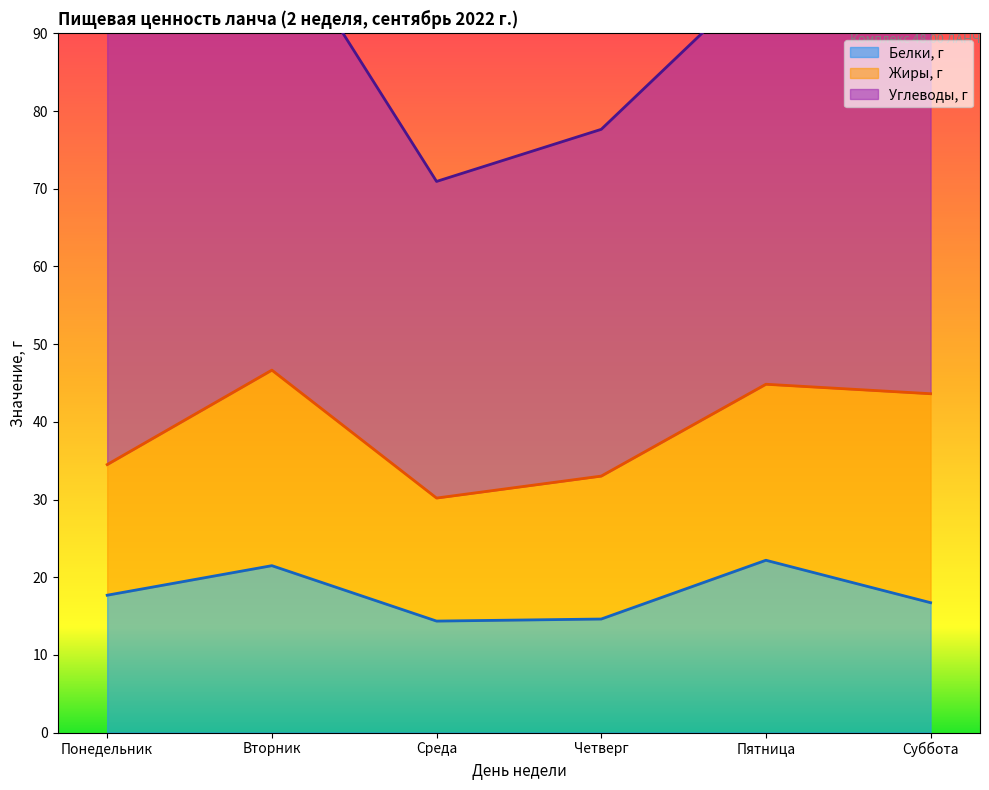

Count the number of categories in the chart.

6